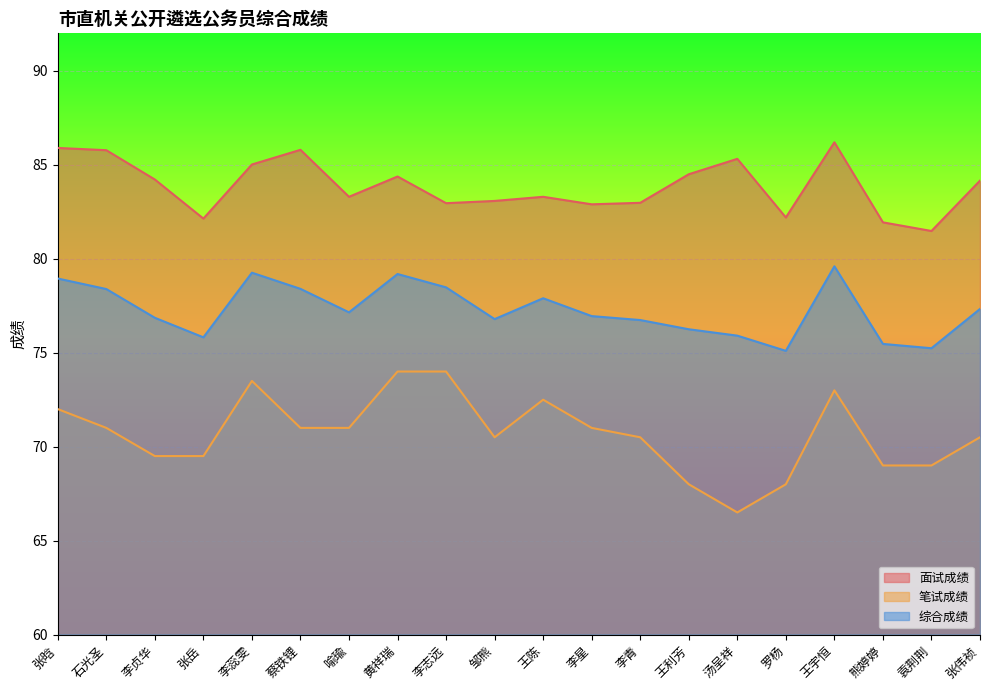

What are all the series names shown in the legend?

面试成绩, 笔试成绩, 综合成绩